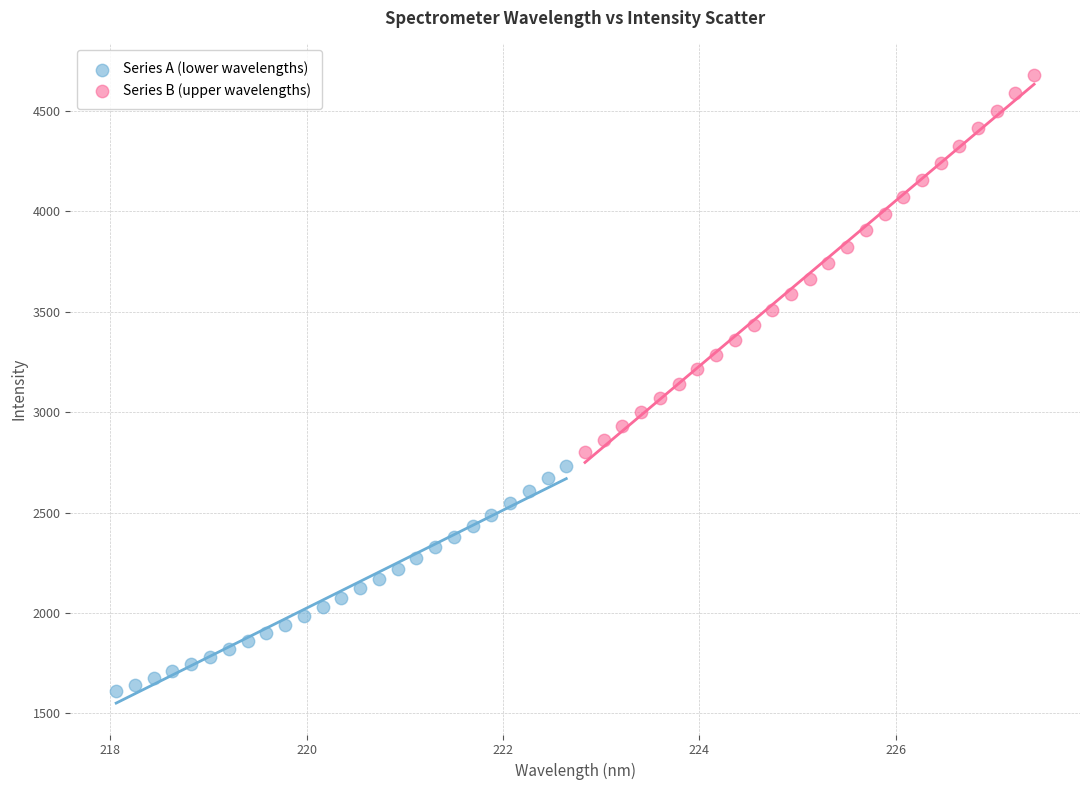

Which series contains the highest Y value?

Series B (upper wavelengths)